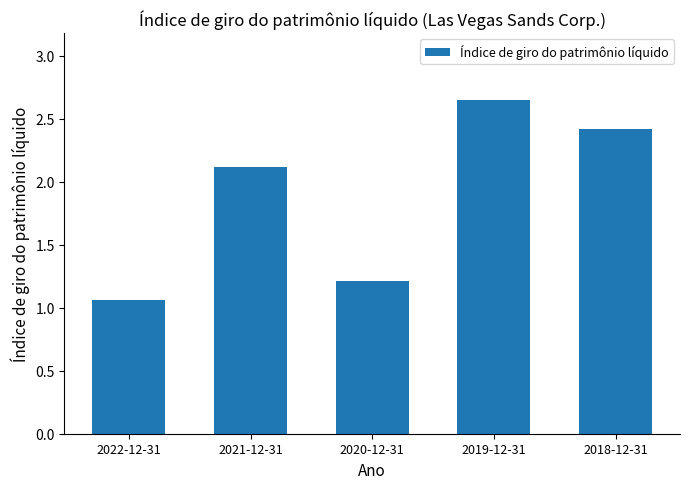

Where does the data first go above 2?

2021-12-31